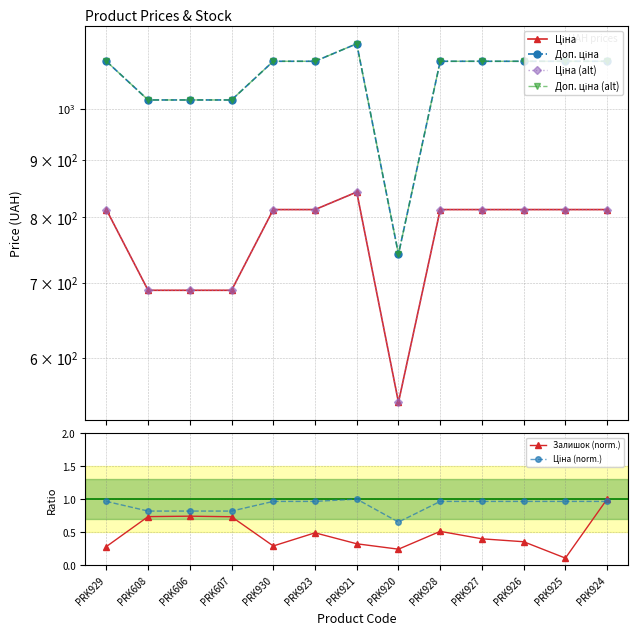

What is the difference between the maximum and minimum values in the Доп. ціна series?

400.1